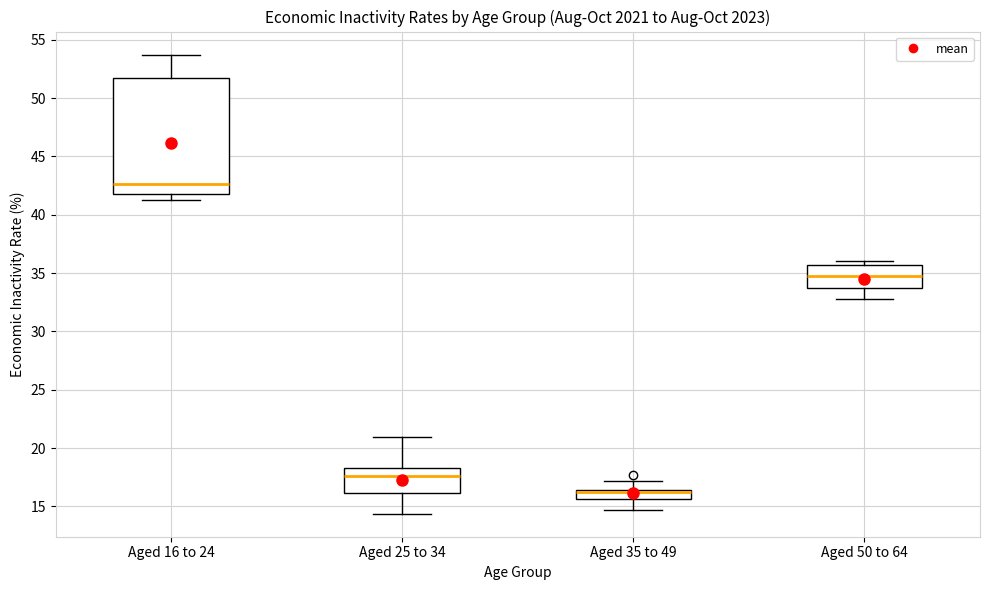

Which box is the tallest, from its lower edge to its upper edge?

Aged 16 to 24